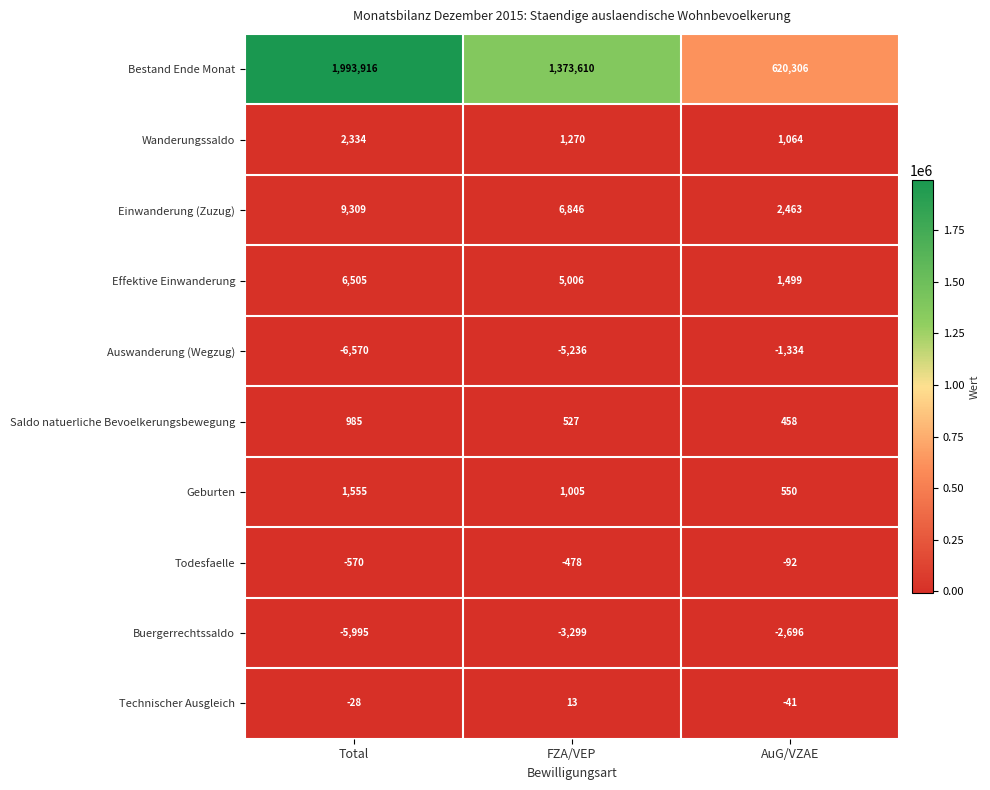

The Saldo natuerliche Bevoelkerungsbewegung series shows 240 at AuG/VZAE. True or false?

False